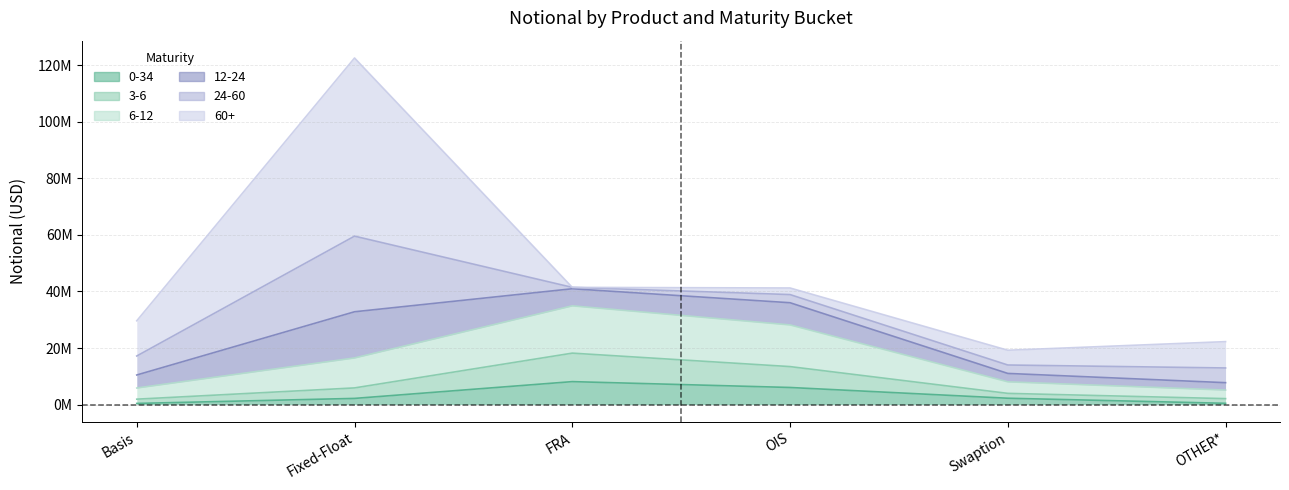

Between Basis and Swaption, which is larger?

Swaption